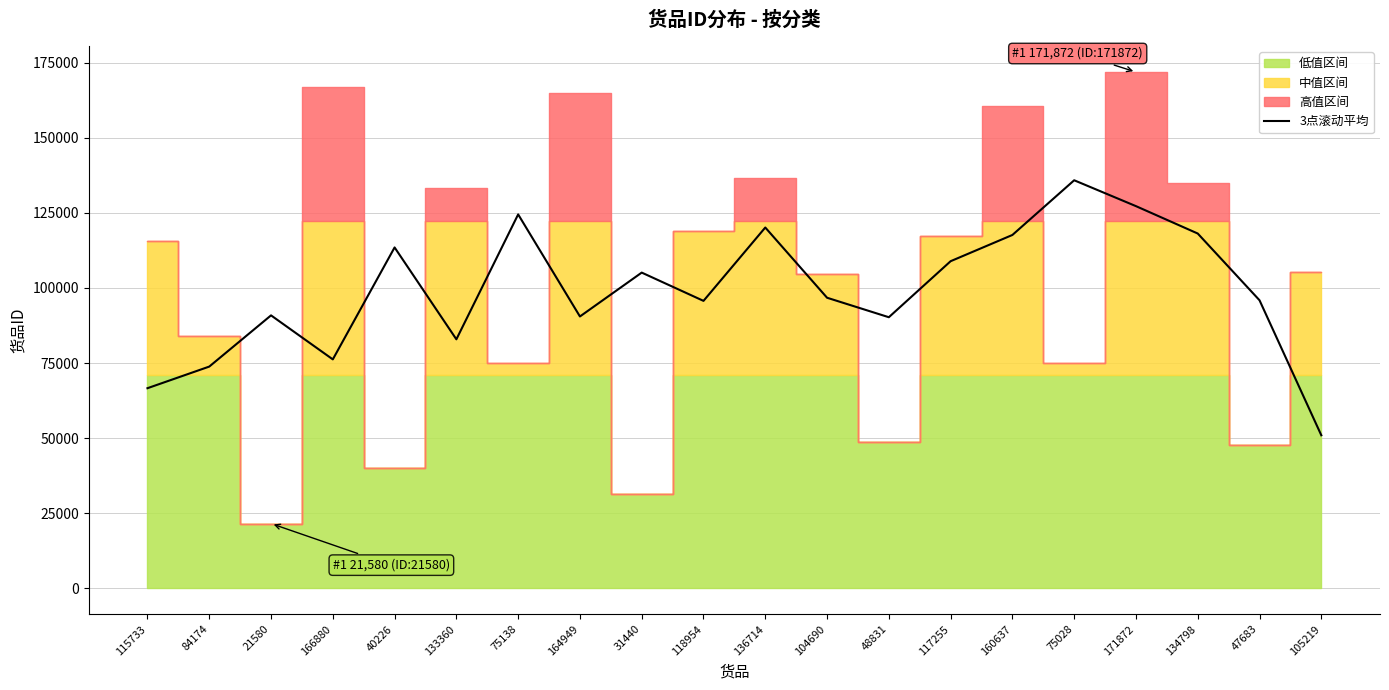

Does the chart display data point markers on the line(s)?

No